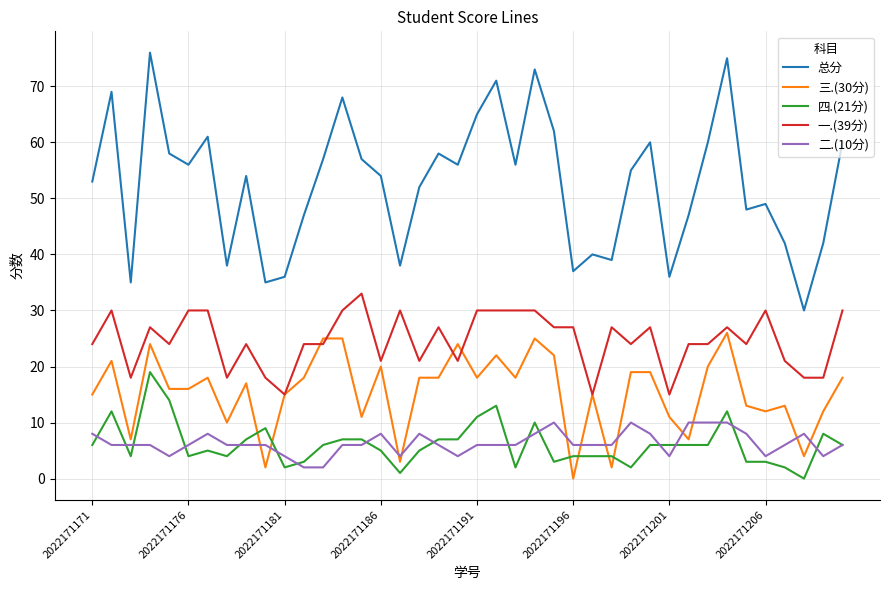

True or false: 一.(39分) and 四.(21分) cross at least once.

False